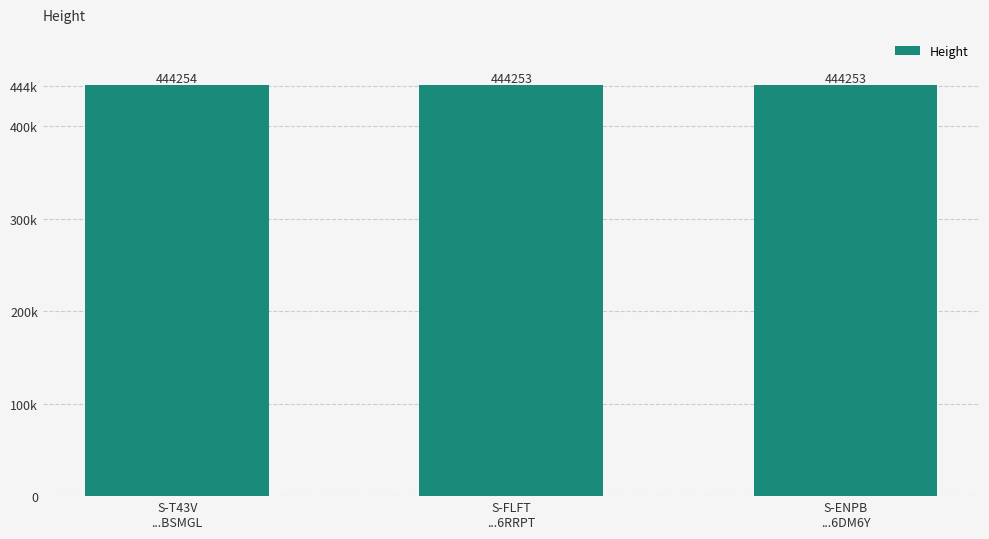

Are the bars horizontal?

No